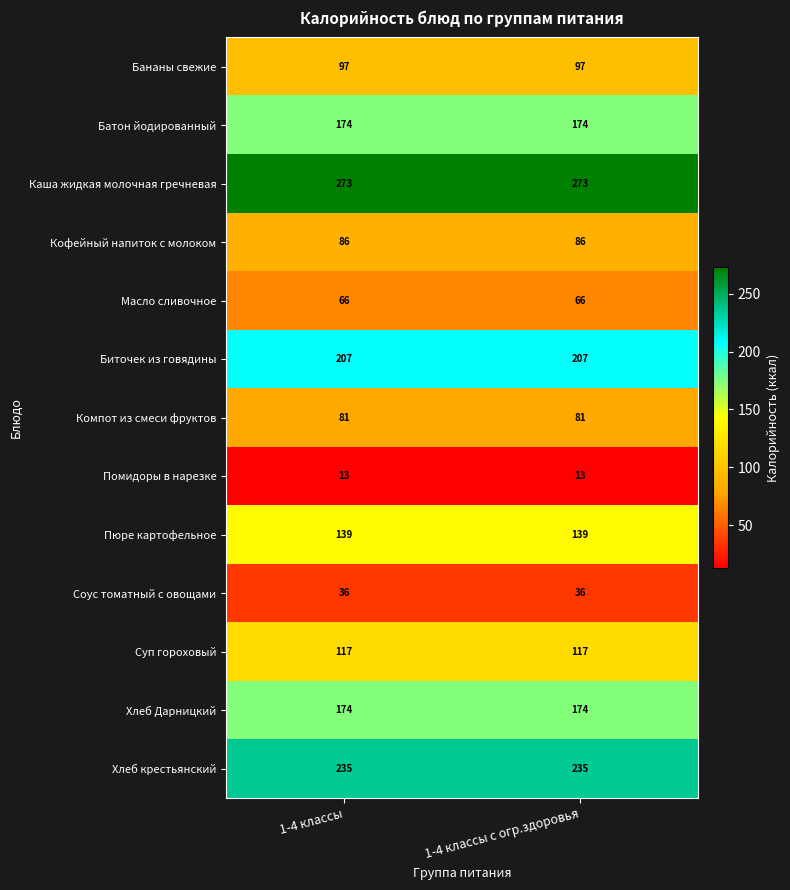

What is the difference between the highest and lowest values at 1-4 классы?

260